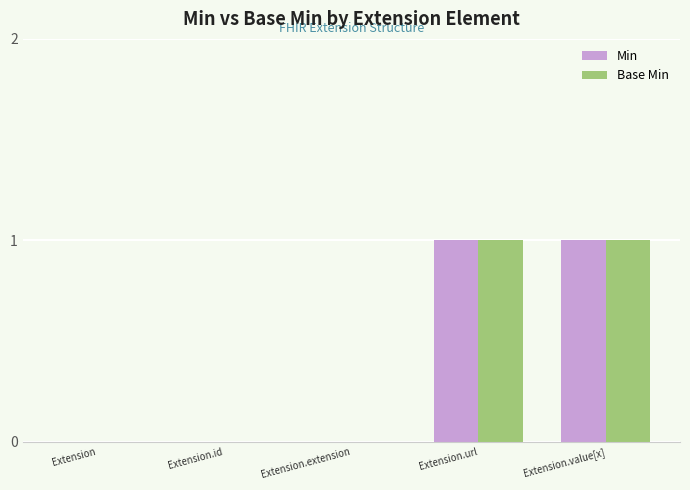

What is the sum of the Base Min values at Extension.value[x] and Extension.url?

2